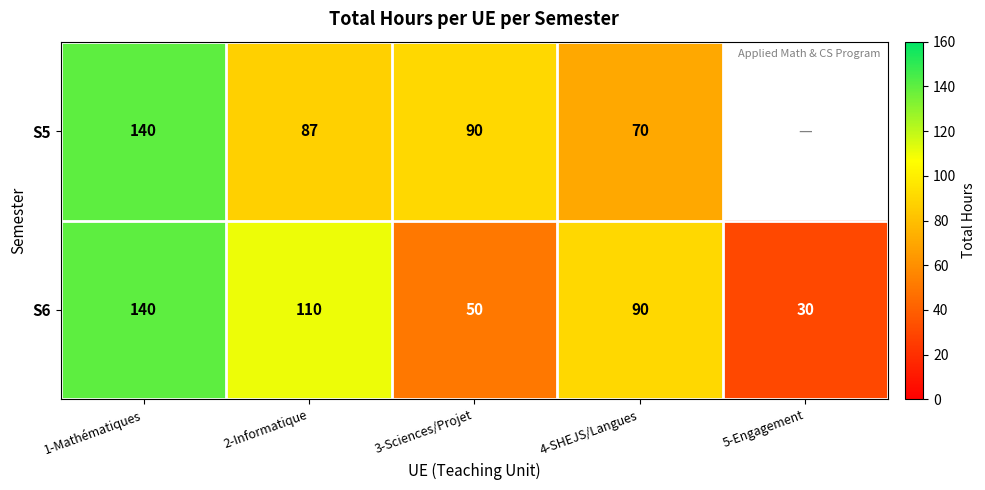

Between 3-Sciences/Projet and 4-SHEJS/Langues, which is larger?

3-Sciences/Projet